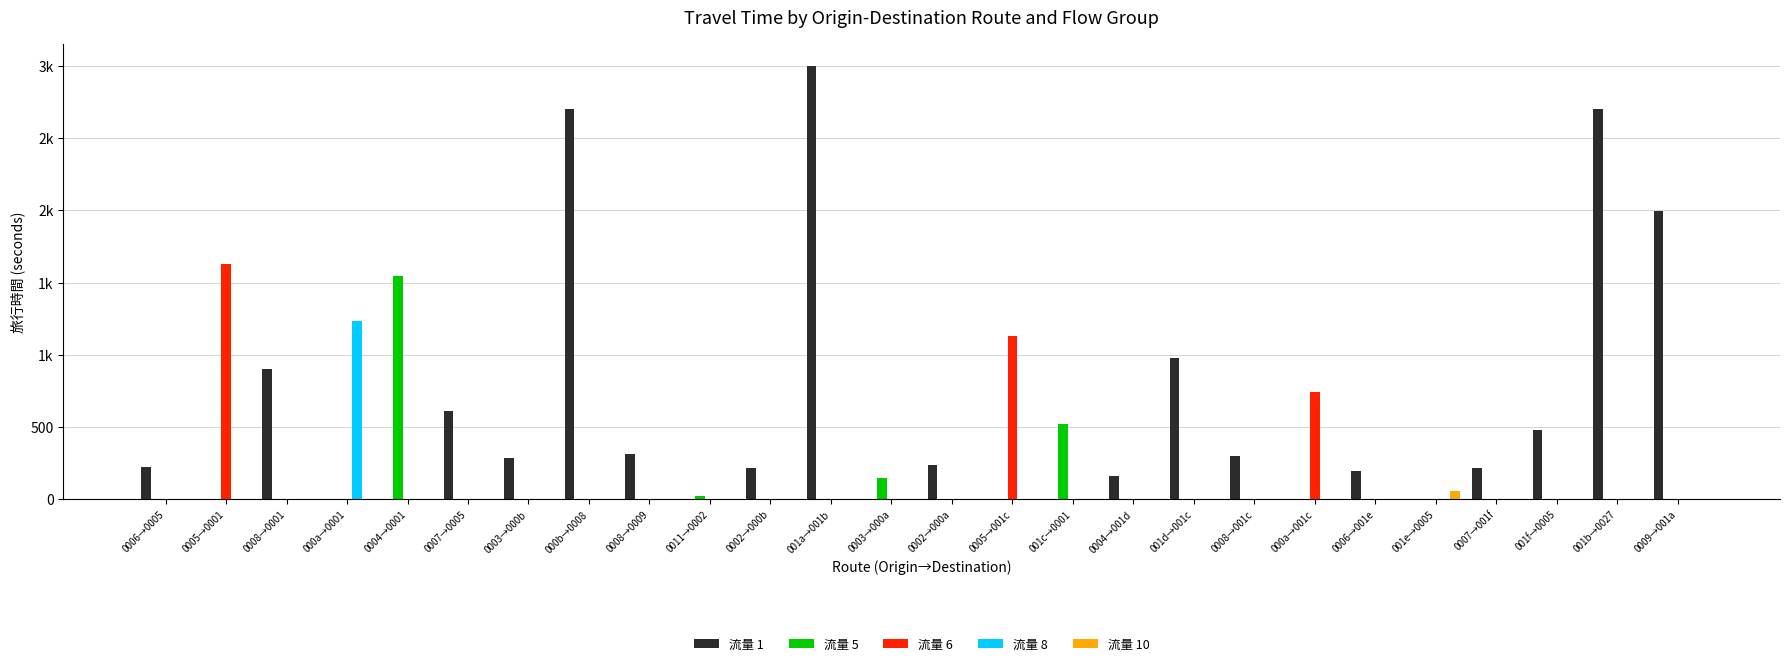

What are all the series names shown in the legend?

流量 1, 流量 5, 流量 6, 流量 8, 流量 10